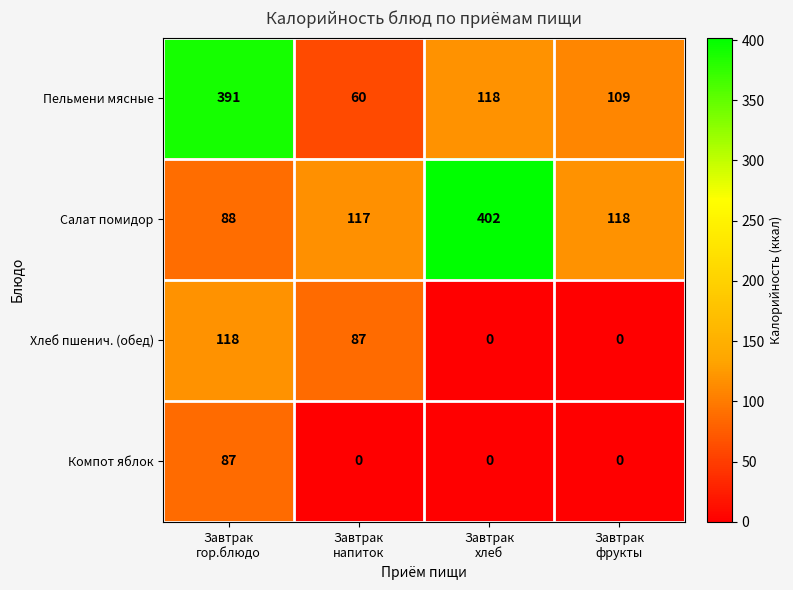

Which series has the largest range (max minus min)?

Пельмени мясные